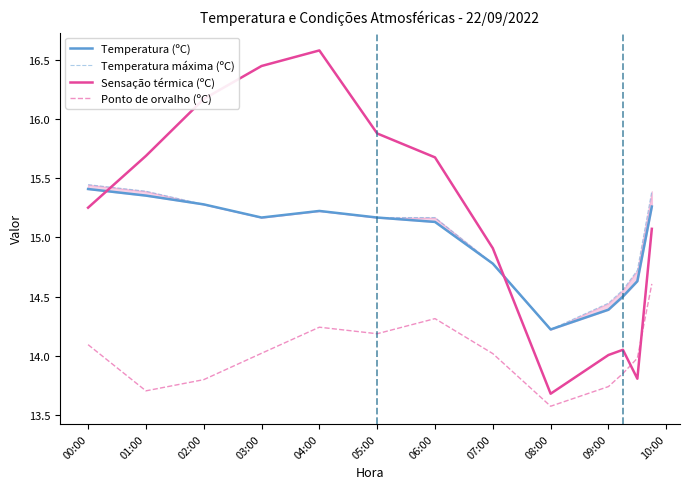

Does the chart display data point markers on the line(s)?

No